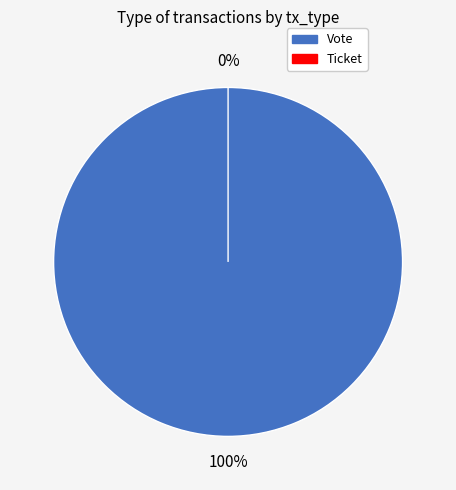

Does any single category account for the majority?

Yes